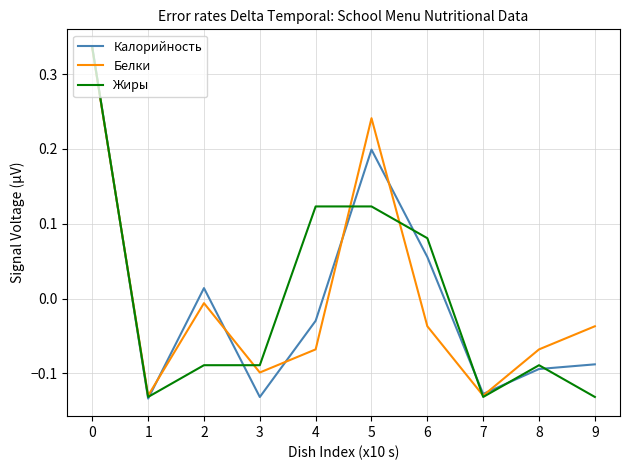

The value of Жиры at 8 is -0.1. True or false?

True